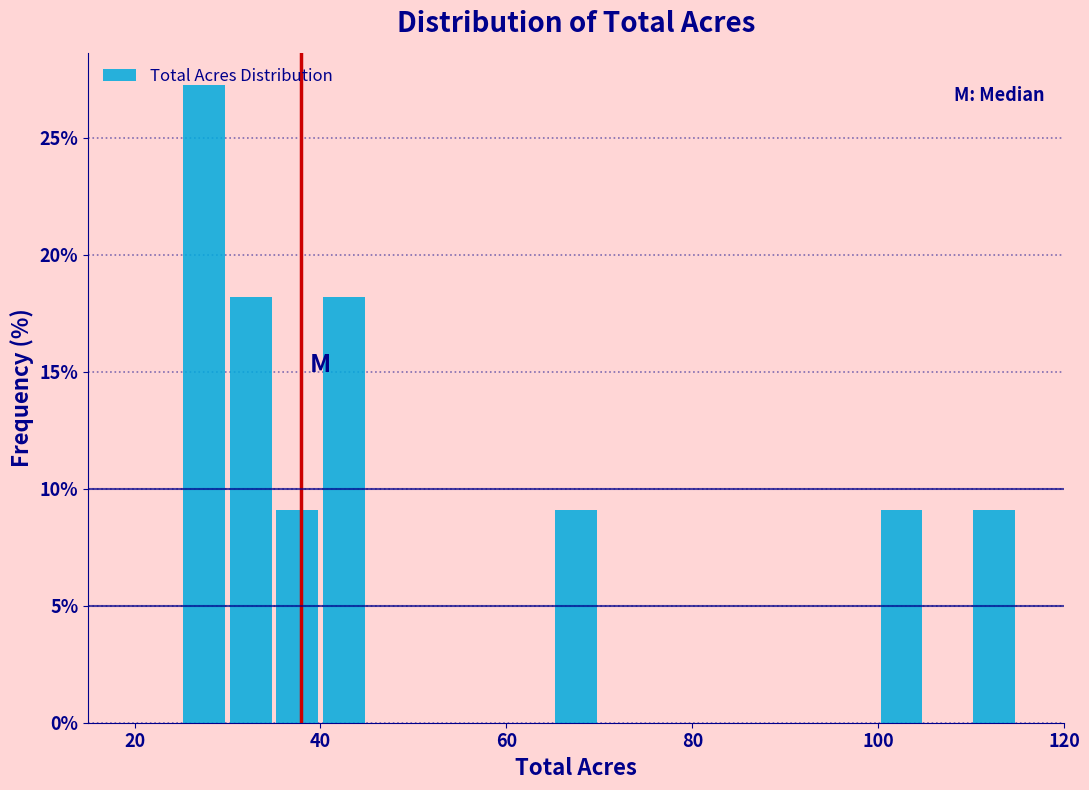

Around what value on the x-axis is the tallest bar? Give the approximate position of its centre, as read against the axis.

28